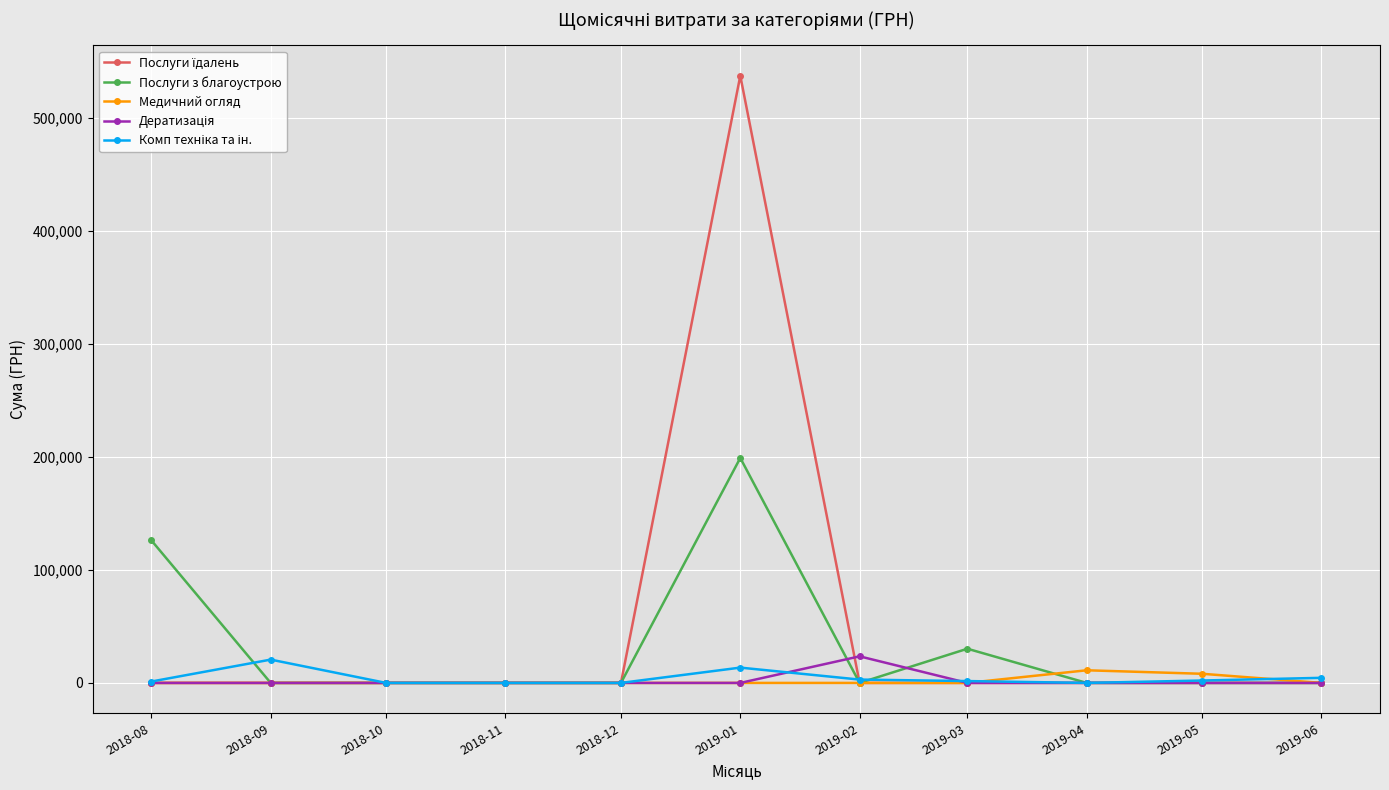

What is the label of the 6th point from the left?

2019-01